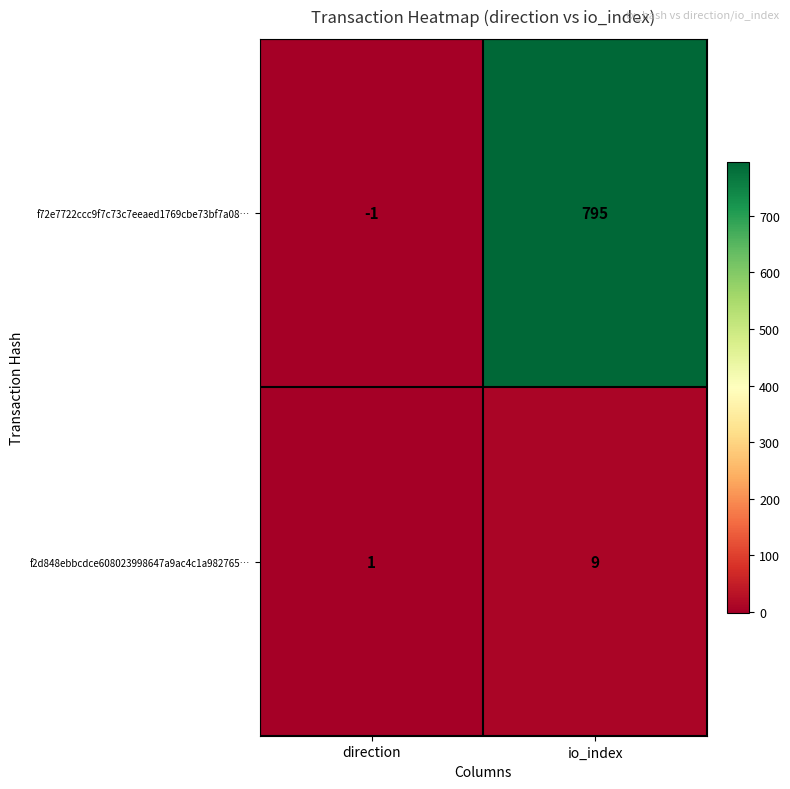

What is the highest value of the f2d848ebbcdce608023998647a9ac4c1a982765… series?

9